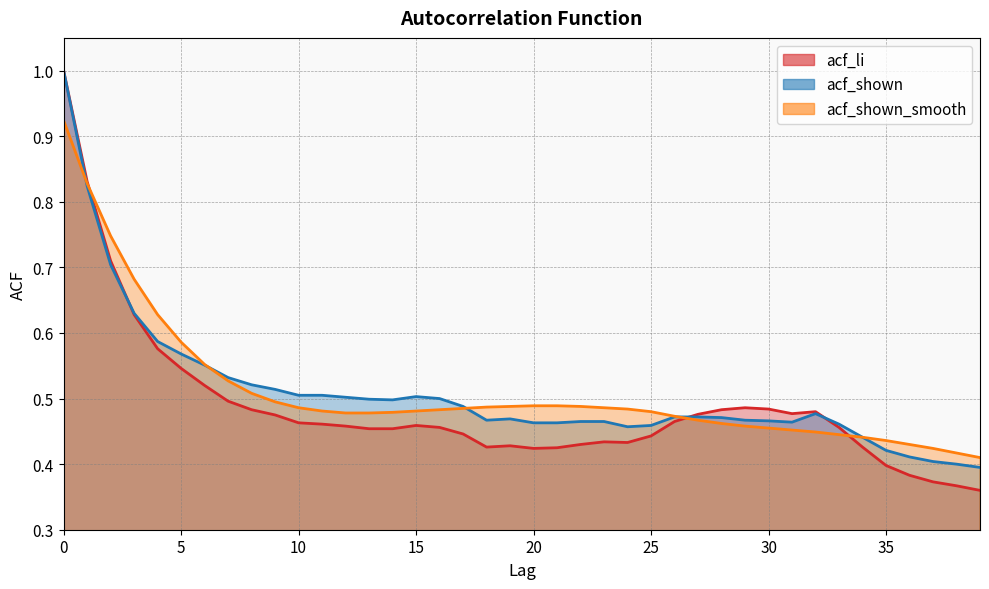

Reading left to right, extract all data points from this chart.

acf_li: 1.0	0.8	0.7	0.6	0.6	0.5	0.5	0.5	0.5	0.5	0.5	0.5	0.5	0.5	0.5	0.5	0.5	0.4	0.4	0.4	0.4	0.4	0.4	0.4	0.4	0.4	0.5	0.5	0.5	0.5	0.5	0.5	0.5	0.5	0.4	0.4	0.4	0.4	0.4	0.4
acf_shown: 1.0	0.8	0.7	0.6	0.6	0.6	0.6	0.5	0.5	0.5	0.5	0.5	0.5	0.5	0.5	0.5	0.5	0.5	0.5	0.5	0.5	0.5	0.5	0.5	0.5	0.5	0.5	0.5	0.5	0.5	0.5	0.5	0.5	0.5	0.4	0.4	0.4	0.4	0.4	0.4
acf_shown_smooth: 0.9	0.8	0.7	0.7	0.6	0.6	0.6	0.5	0.5	0.5	0.5	0.5	0.5	0.5	0.5	0.5	0.5	0.5	0.5	0.5	0.5	0.5	0.5	0.5	0.5	0.5	0.5	0.5	0.5	0.5	0.5	0.5	0.4	0.4	0.4	0.4	0.4	0.4	0.4	0.4